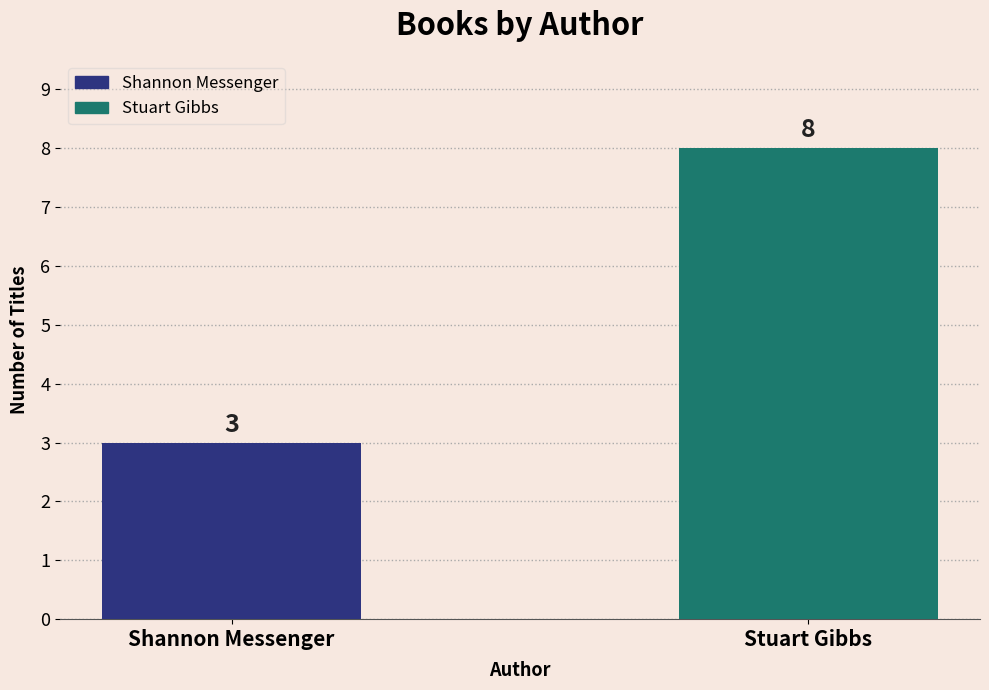

What is the sum of the values at Shannon Messenger and Stuart Gibbs?

11